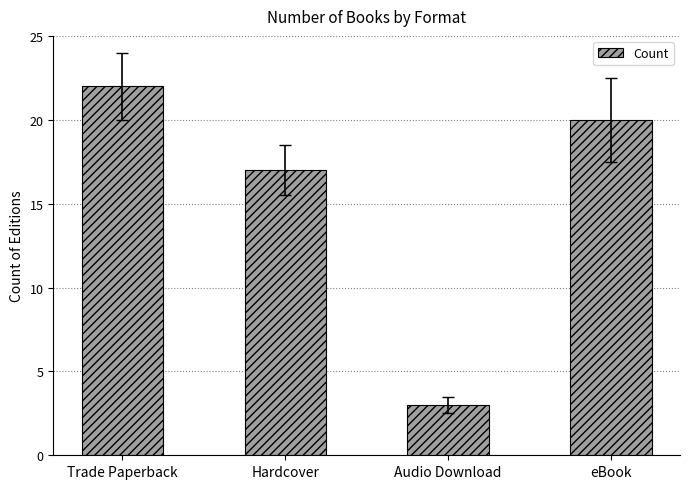

Rank the categories by value from highest to lowest.

Trade Paperback, eBook, Hardcover, Audio Download